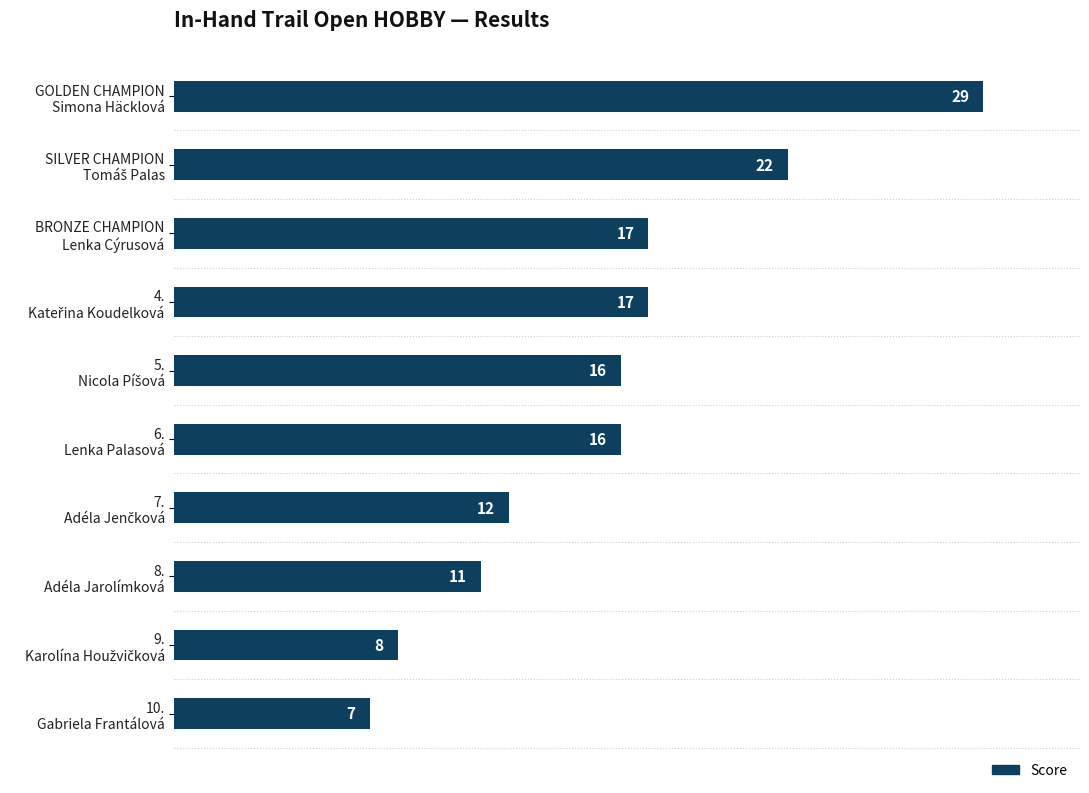

What is the minimum value shown in the chart?

7